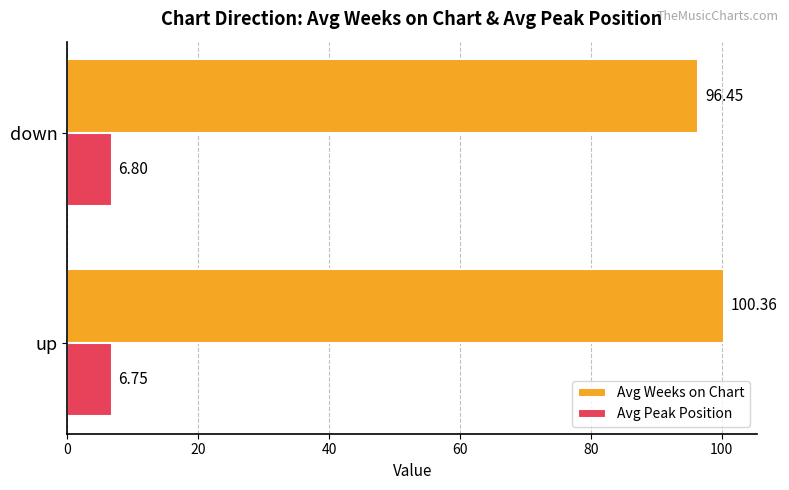

Which series has the widest spread of values?

Avg Weeks on Chart